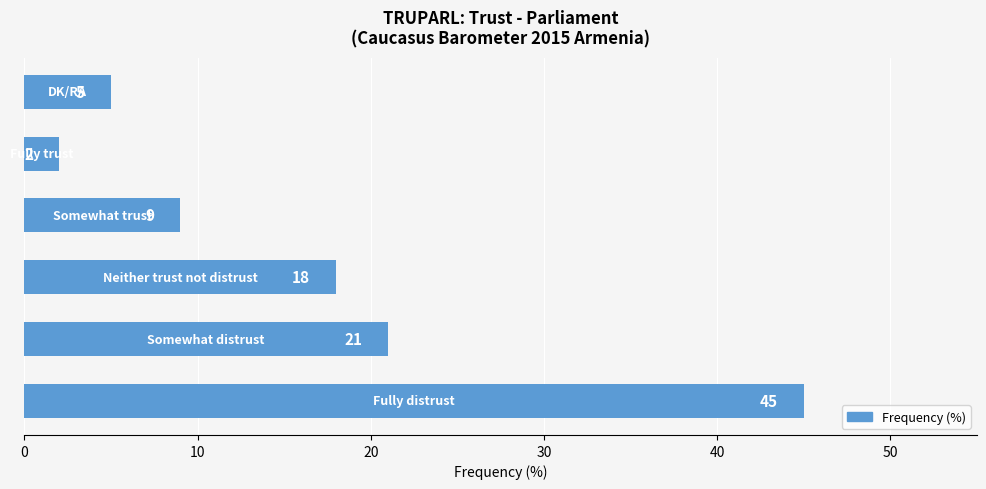

What is the difference between the second highest and second lowest values?

16